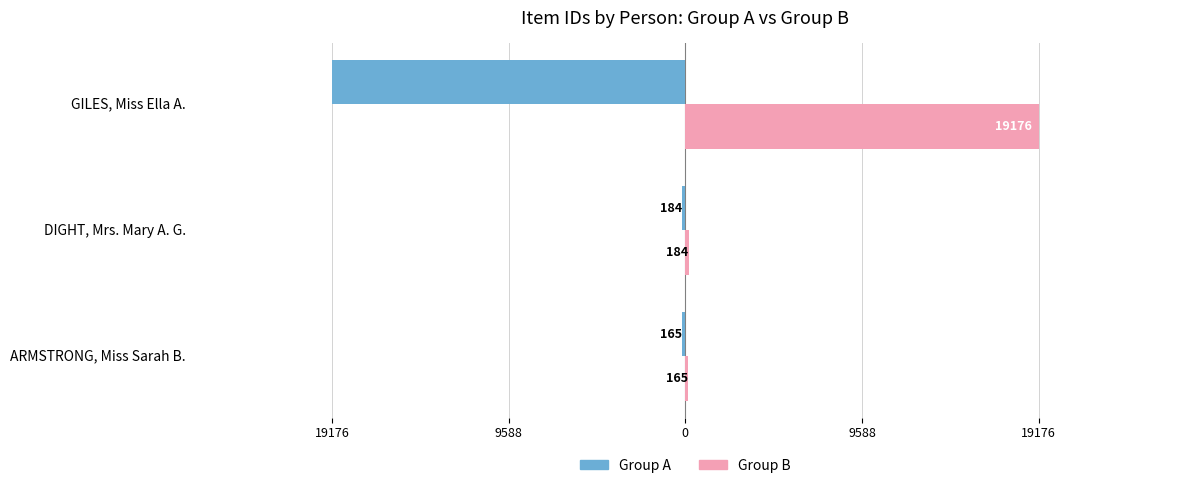

What is the minimum value shown in the chart?

-19176